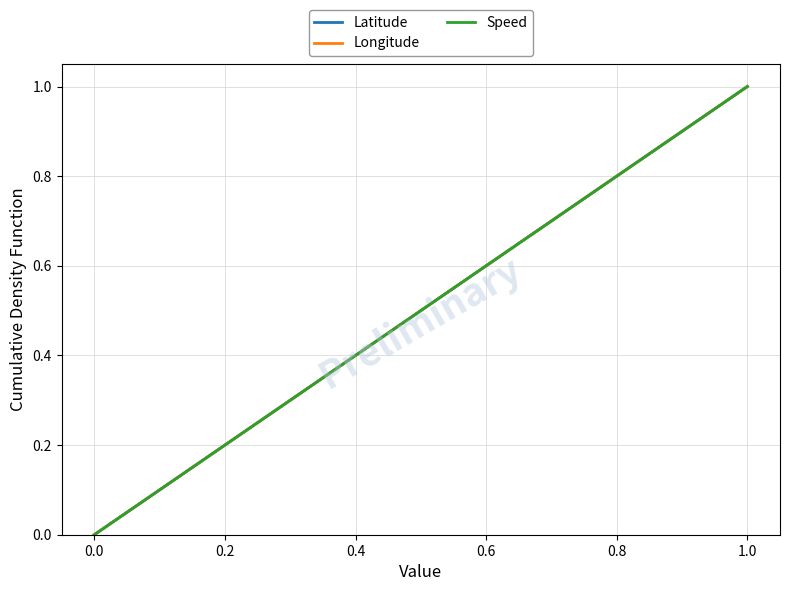

What is the average value of the Speed series?

0.5